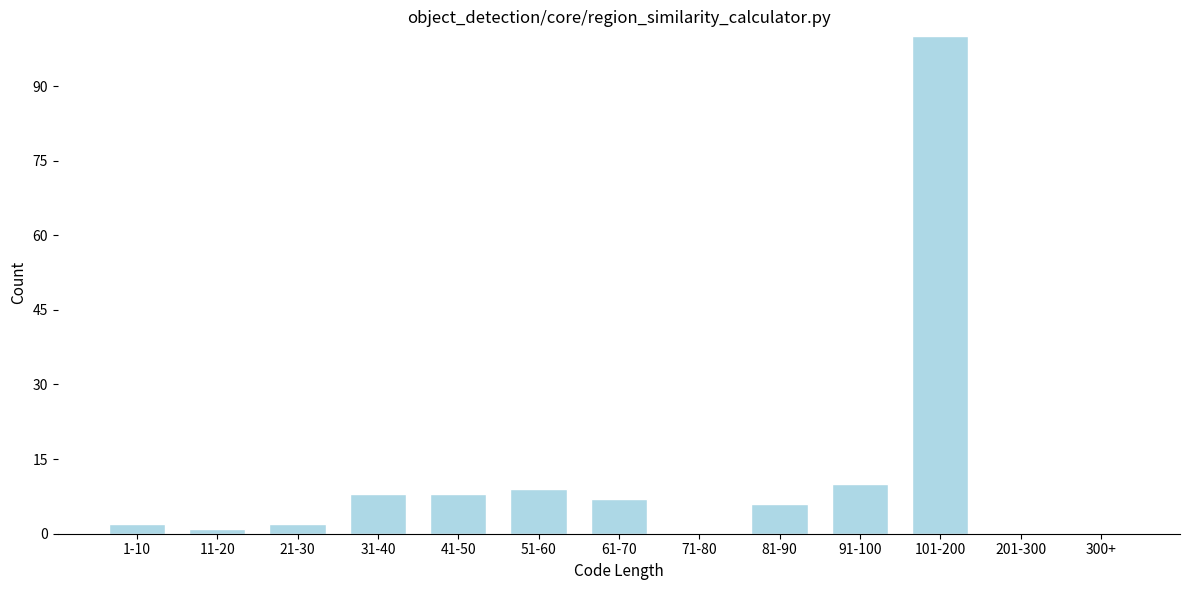

Reading left to right, what are all the values shown in this chart?

1-10=2	11-20=1	21-30=2	31-40=8	41-50=8	51-60=9	61-70=7	71-80=0	81-90=6	91-100=10	101-200=100	201-300=0	300+=0